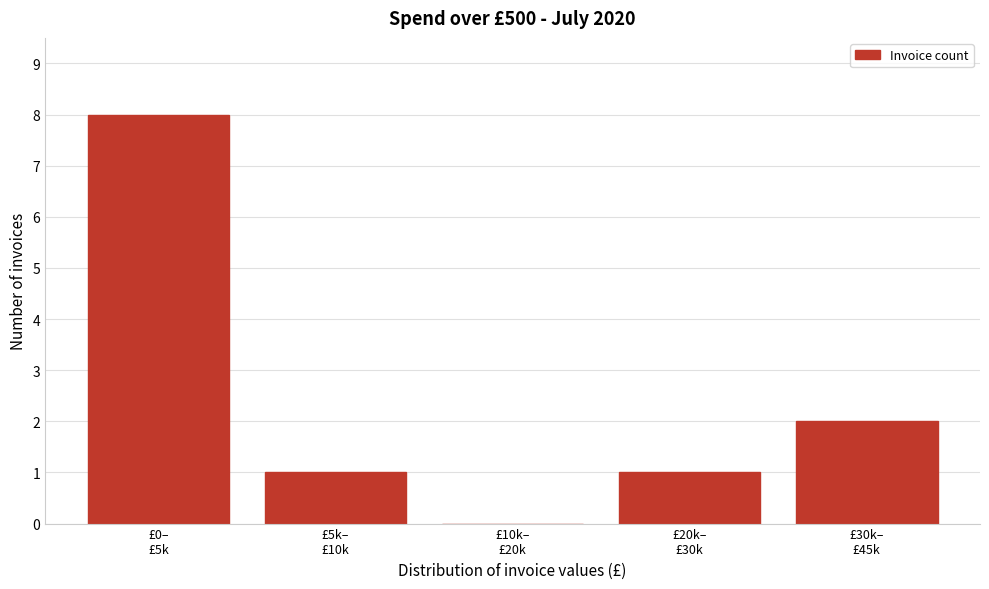

What is the greatest value displayed?

8